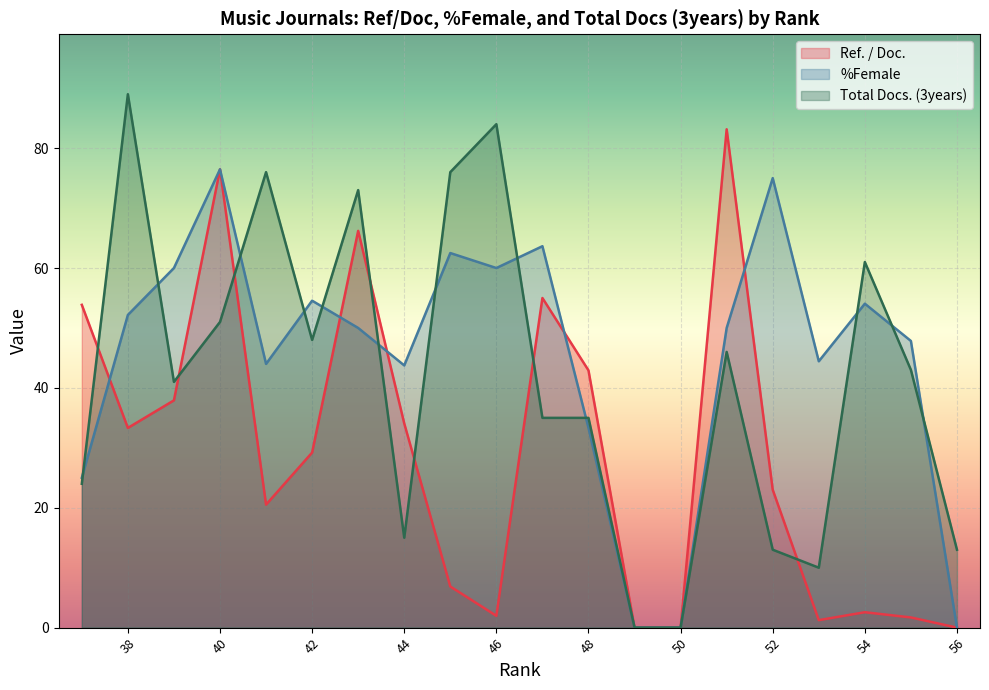

What are all the series names shown in the legend?

Ref. / Doc., %Female, Total Docs. (3years)